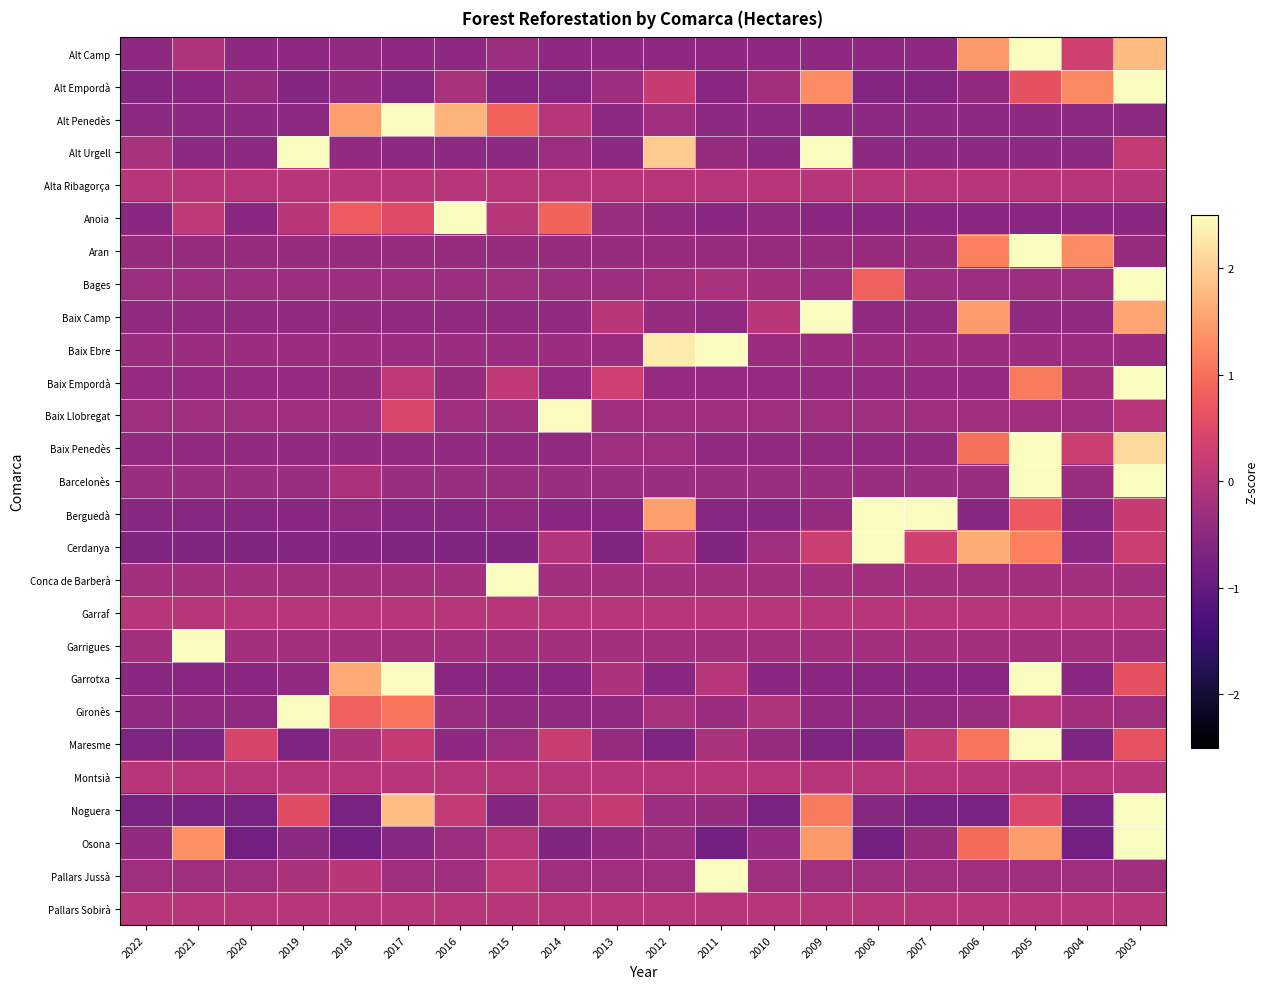

At which category is the sum across all series the highest?

2003